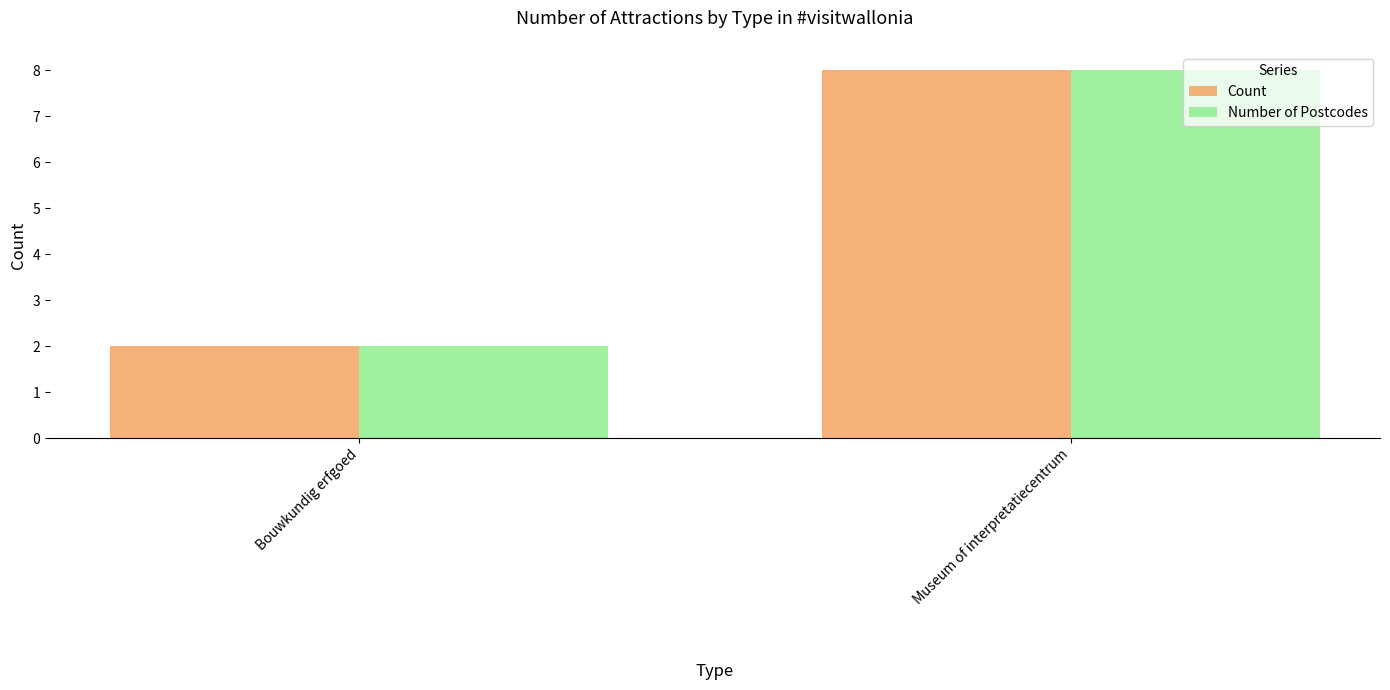

Does the chart contain stacked bars?

No